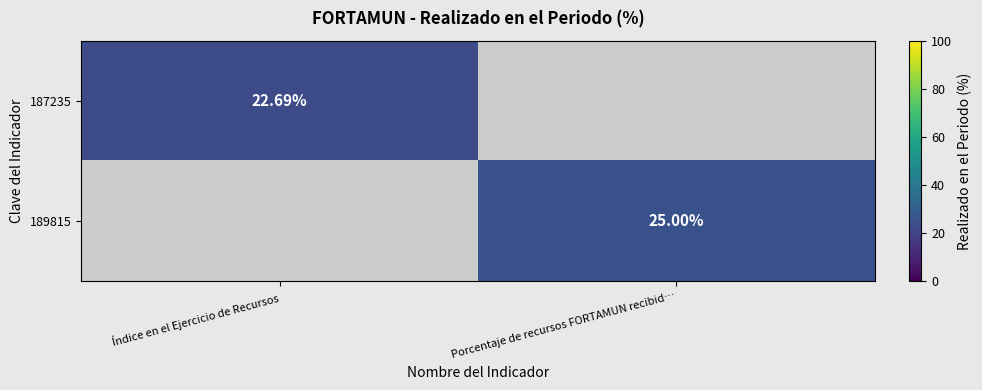

Is the value of 187235 at Índice en el Ejercicio de Recursos greater than the value of 189815 at Porcentaje de recursos FORTAMUN recibid…?

No